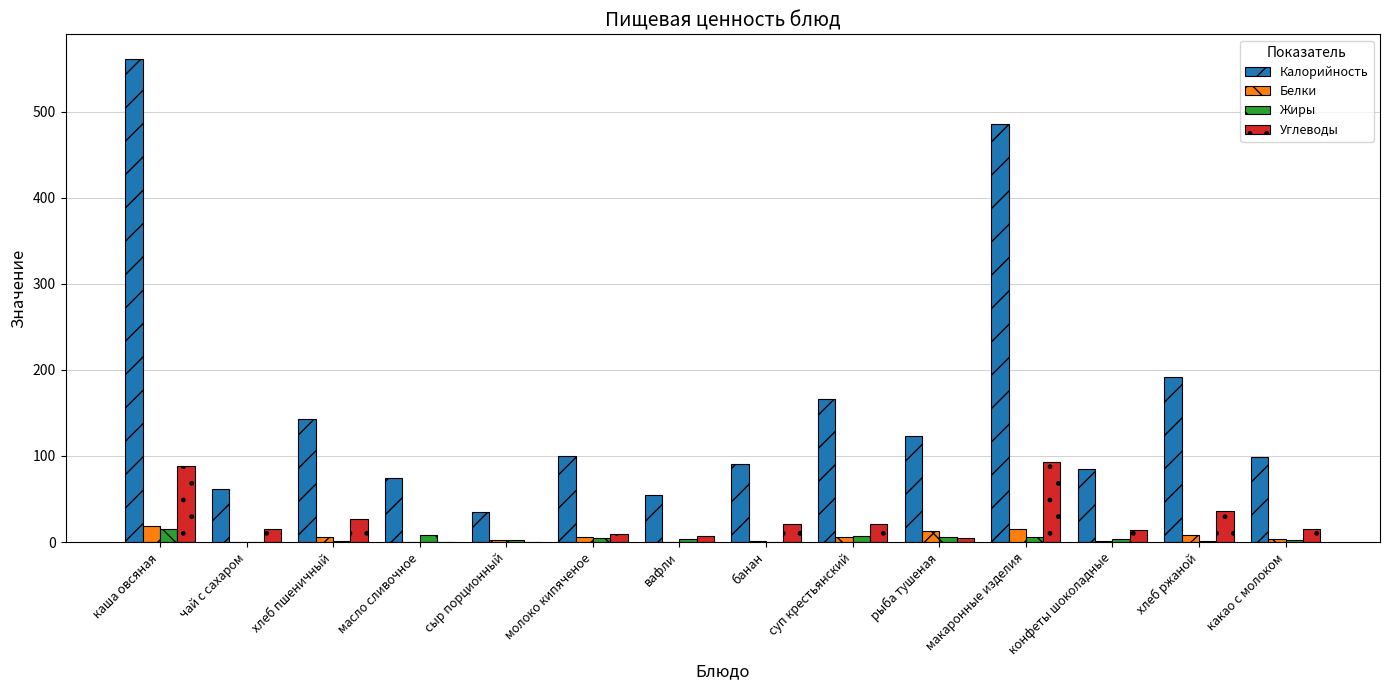

At which category is the sum across all series the highest?

каша овсяная